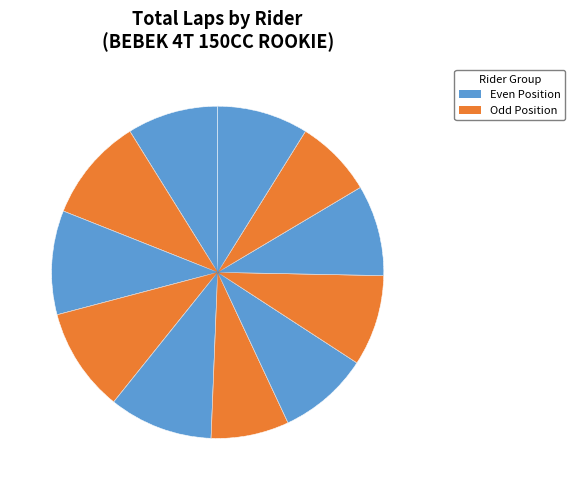

How many slices are in this pie chart?

11